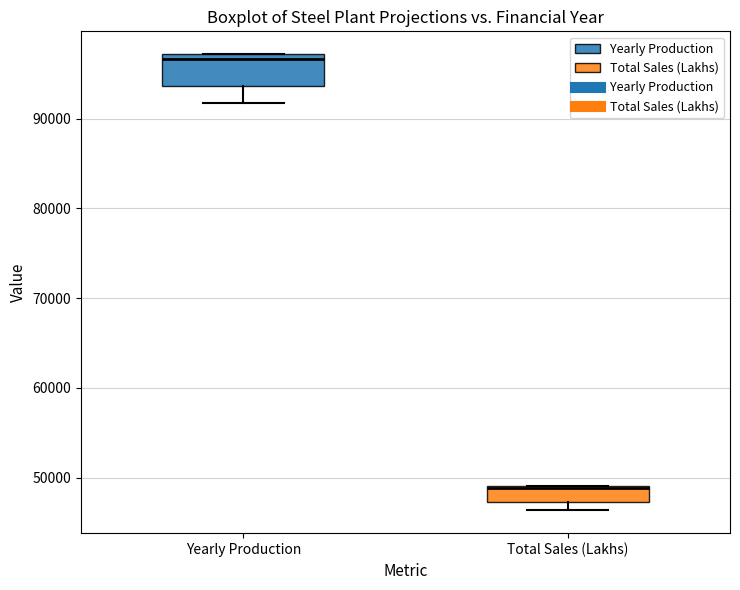

Where is the lower edge of the box for Yearly Production on the y-axis? The values are not printed on the chart, so give them approximately, as read against the axis.

94000